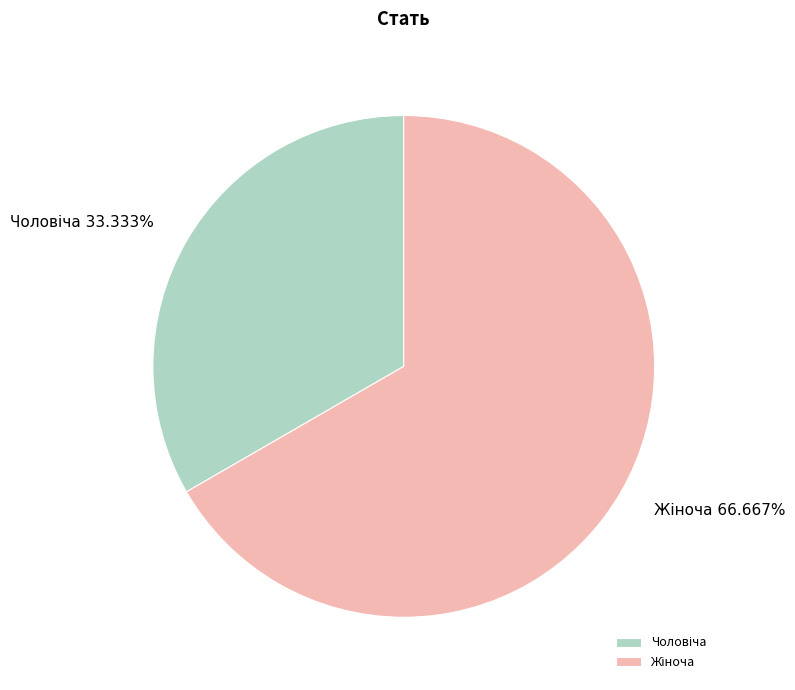

How many segments does this pie chart have?

2